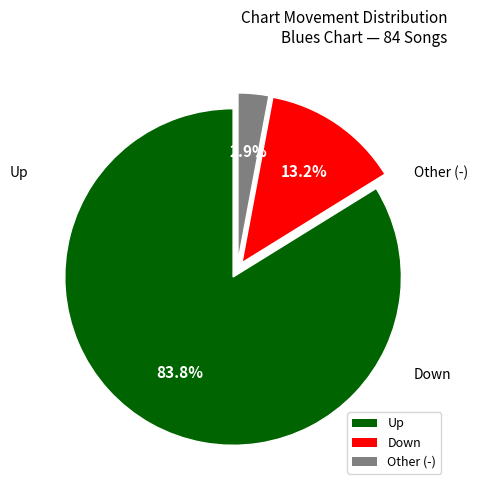

Approximately how many times larger is the value at Up compared to Down?

6.3